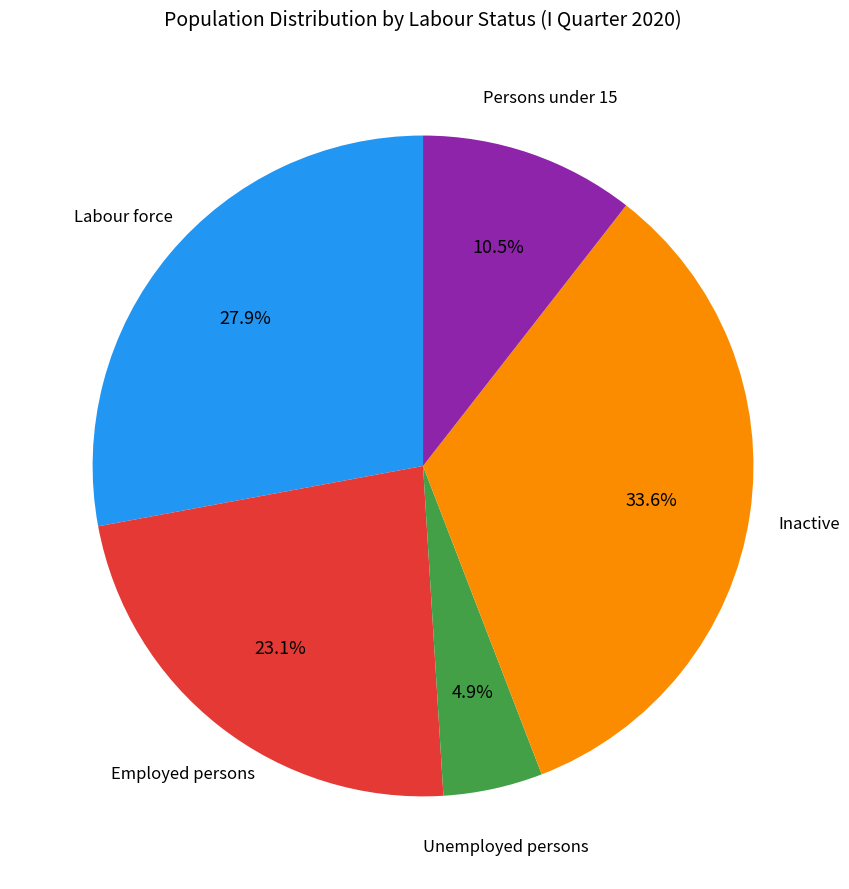

To the nearest percent, what is the difference between the largest and smallest slice percentages?

29%